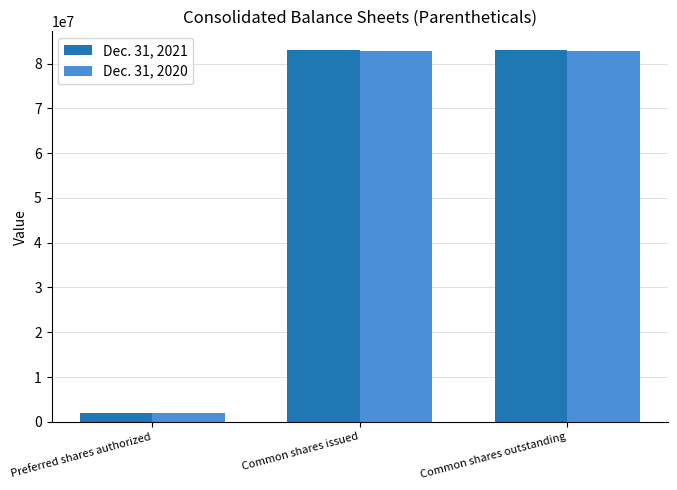

Which category has the lowest value across all series?

Preferred shares authorized